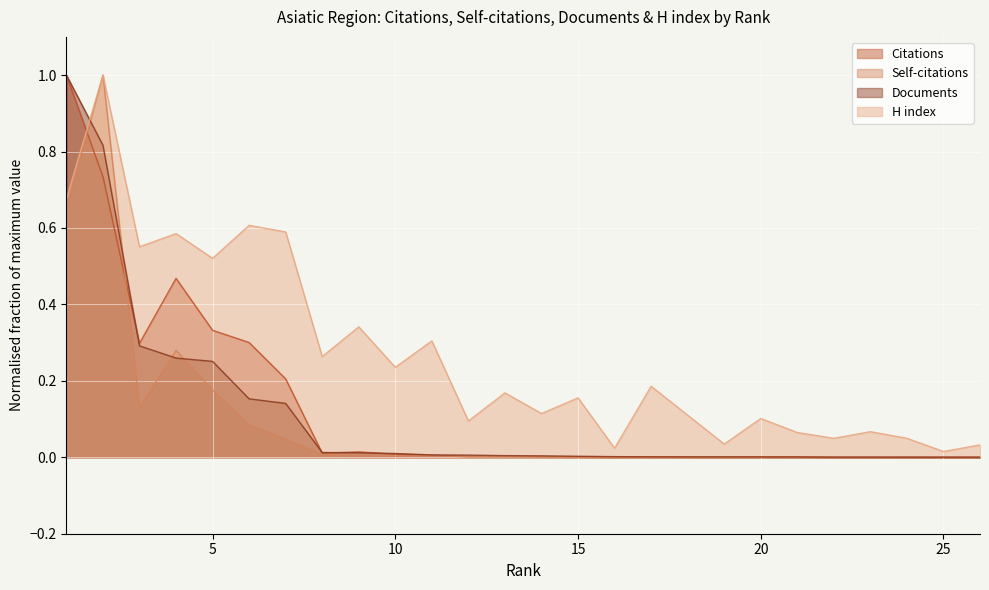

What is the difference between the H index values at 3 and 1?

0.1